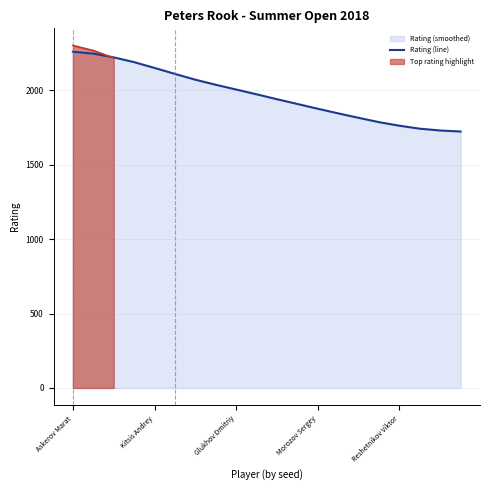

What is the maximum value for Rating (line)?

2258